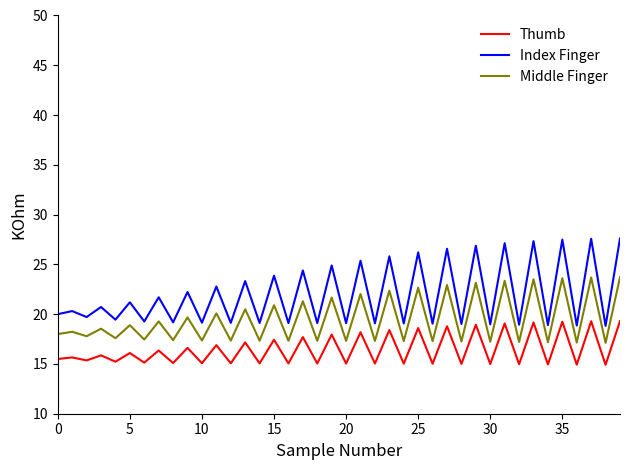

Rank the series by their average value, from lowest to highest.

Thumb, Middle Finger, Index Finger